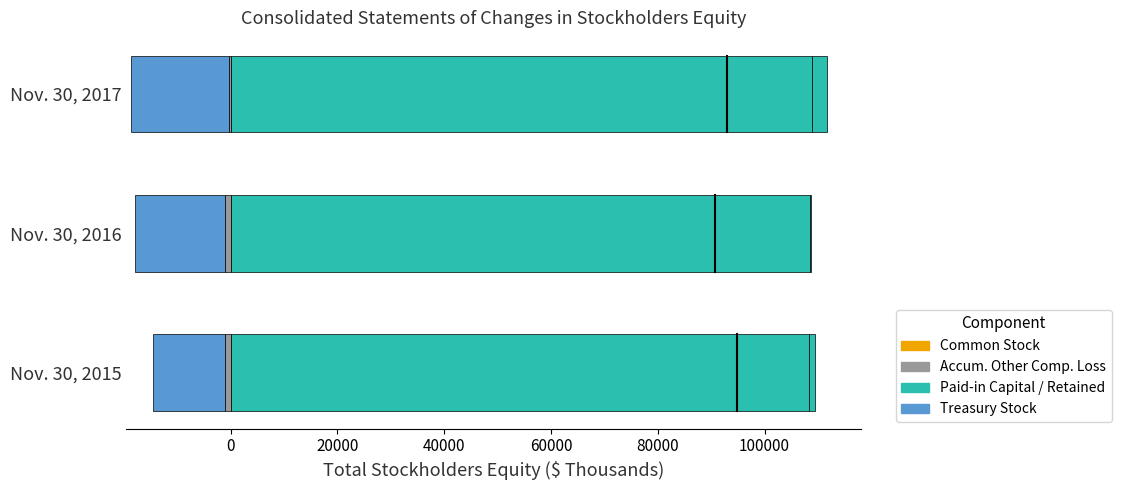

What is the average value of the Common Stock series?

0.6